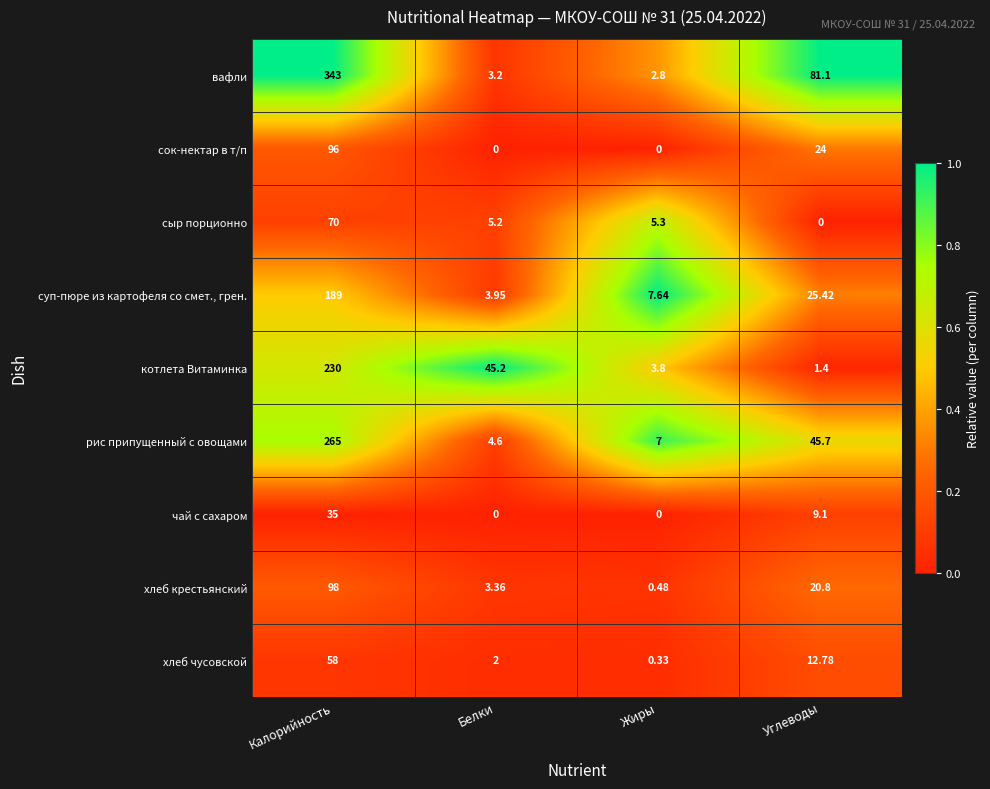

At which label is котлета Витаминка closest to 115?

Белки